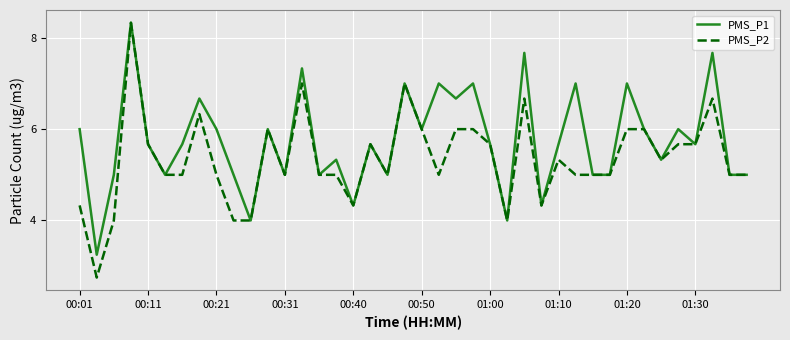

What is the smallest value displayed?

2.8